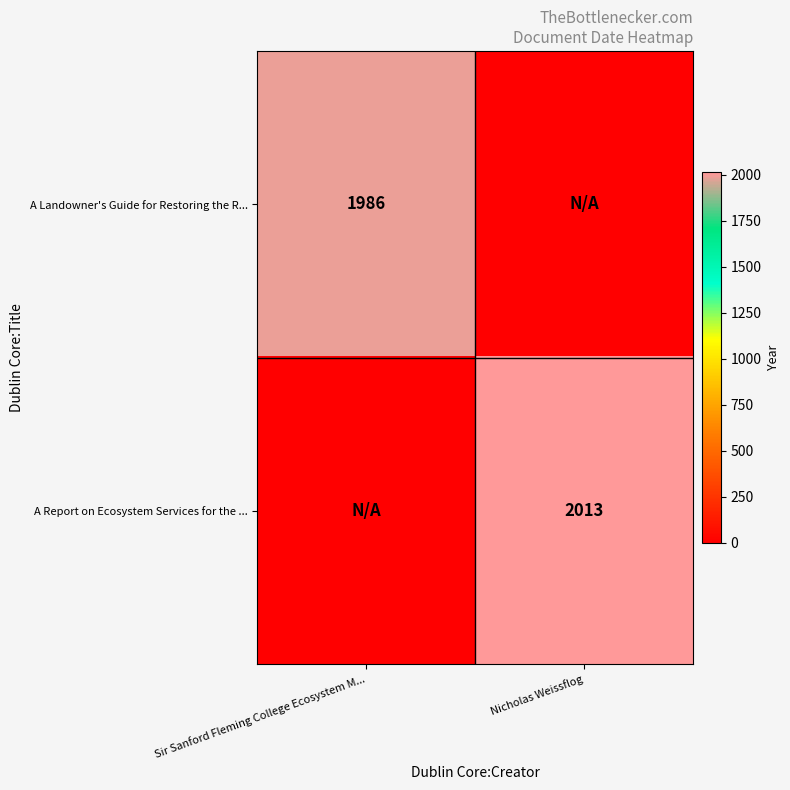

What is the maximum value shown in the chart?

2013